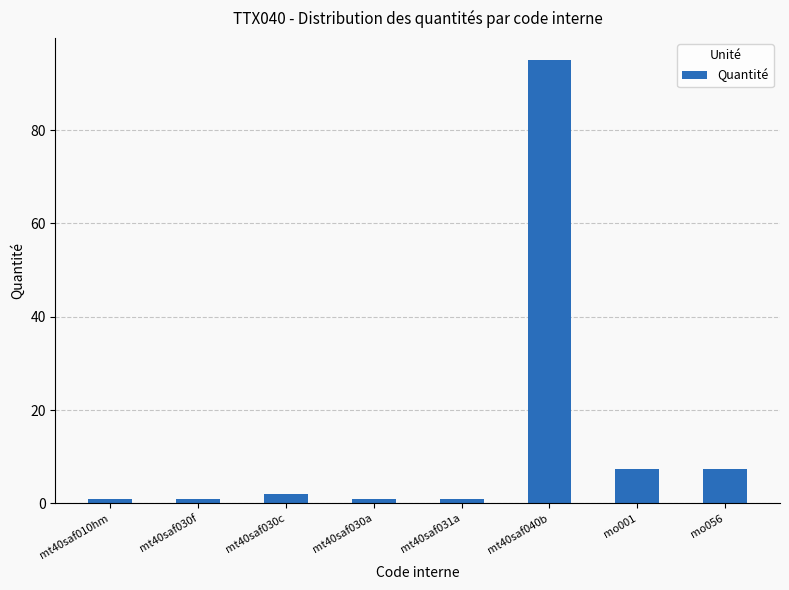

Reading right to left, what are all the values shown in this chart?

mo056=7.4	mo001=7.4	mt40saf040b=95.0	mt40saf031a=1.0	mt40saf030a=1.0	mt40saf030c=2.0	mt40saf030f=1.0	mt40saf010hm=1.0